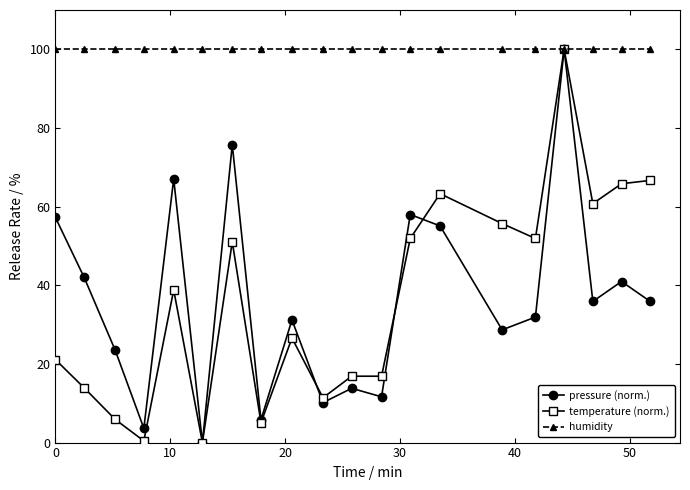

What is the maximum value for pressure (norm.)?

100.0